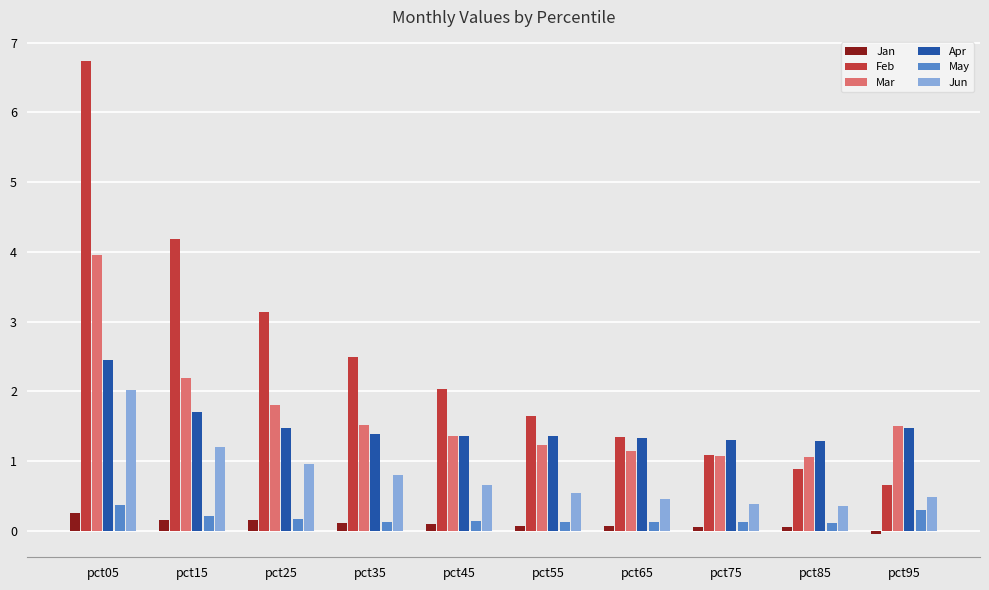

At which category is the sum across all series the highest?

pct05